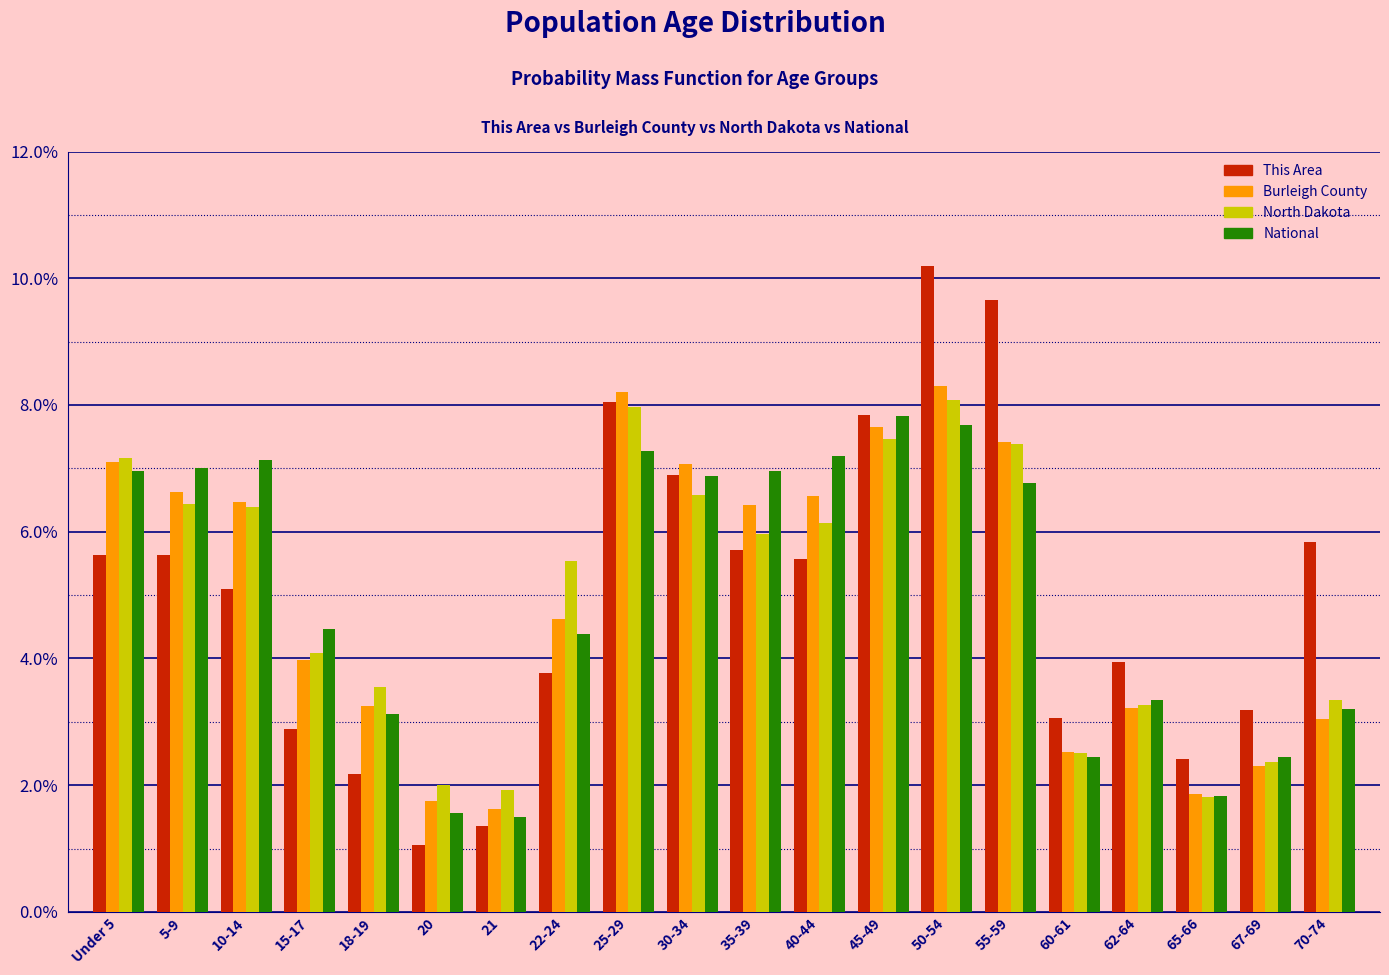

What is the approximate value of This Area at 67-69?

3.2